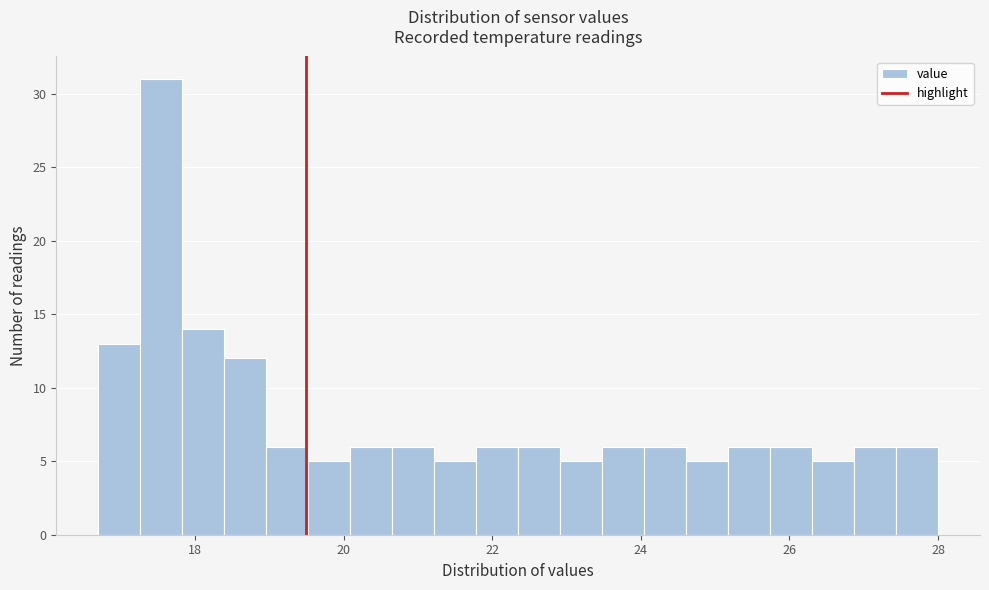

Read against the x-axis, roughly where is the centre of the tallest bar?

17.6